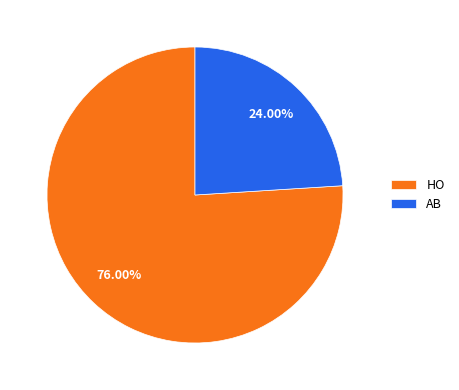

Which category has the smallest portion of the pie?

AB